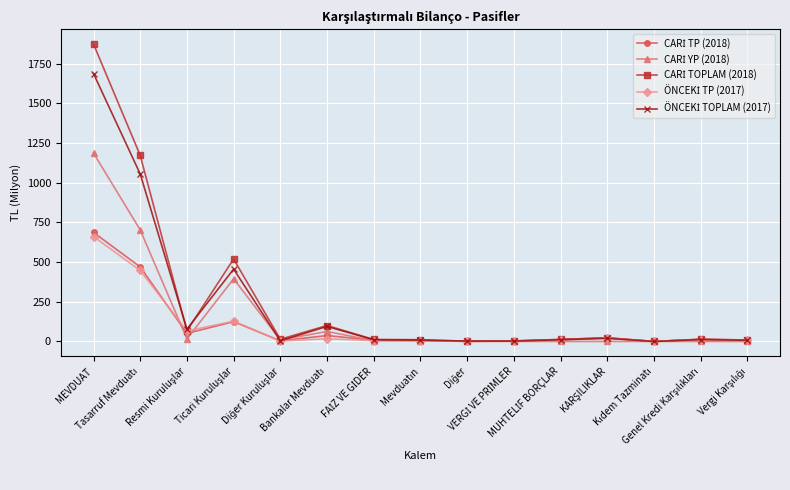

What is the maximum value shown in the chart?

1873.0